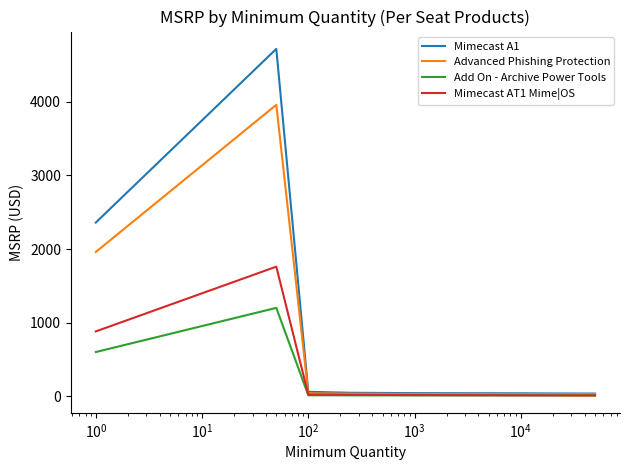

Which series has the widest spread of values?

Mimecast A1